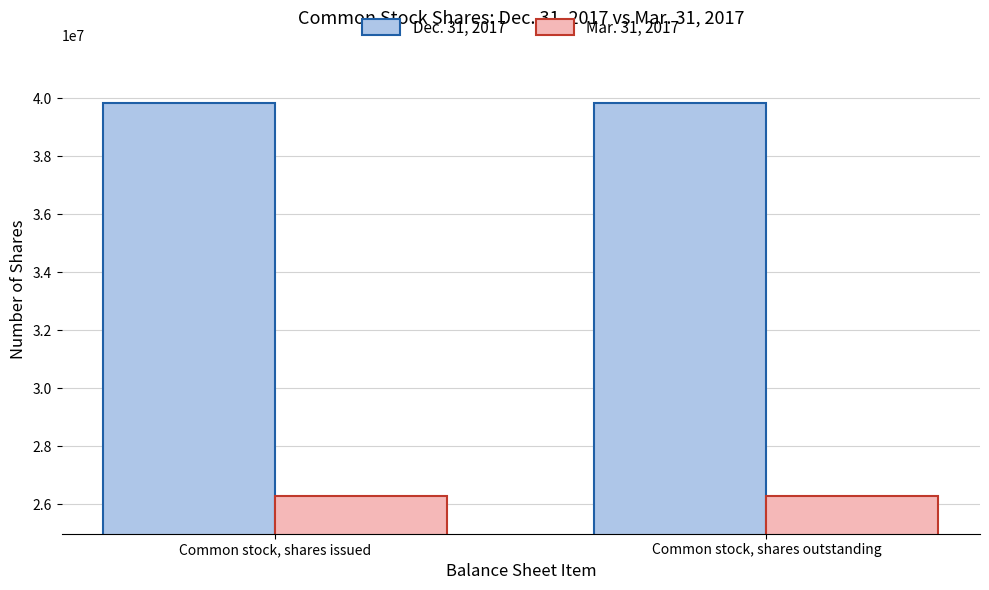

What is the total value across all series at Common stock, shares issued?

66155845